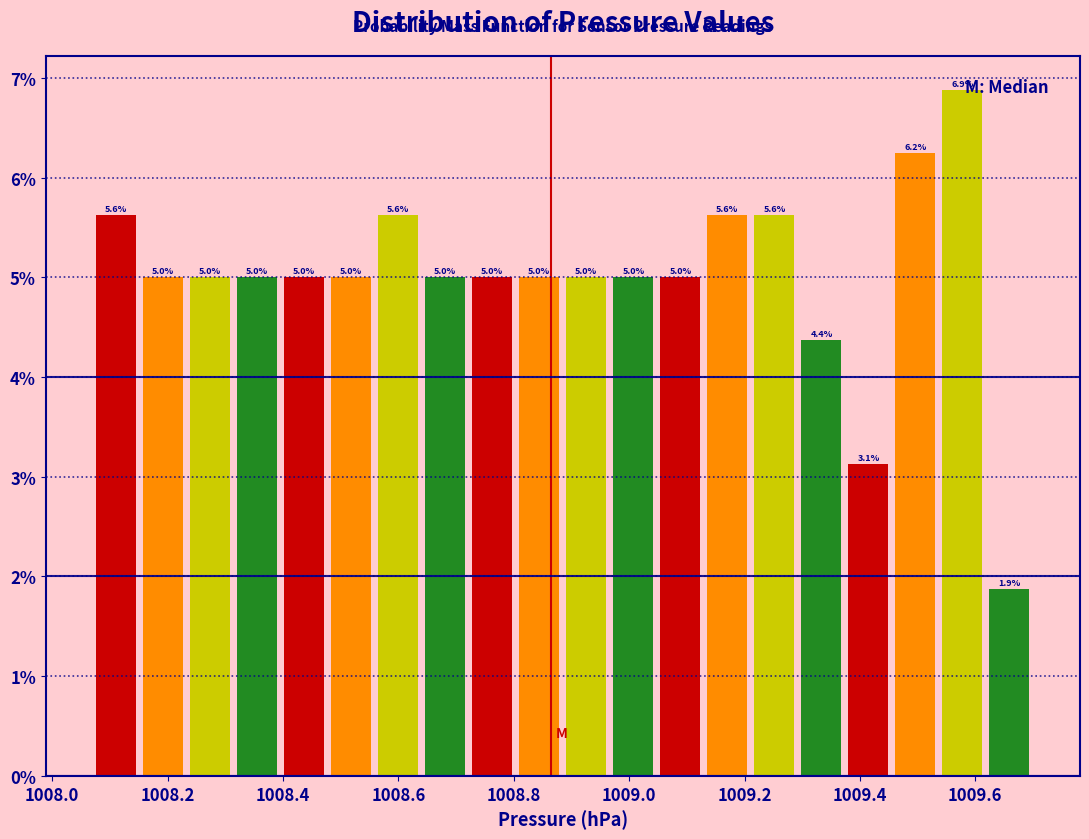

Over which range of the x-axis is the bar tallest?

1009.54 to 1009.62